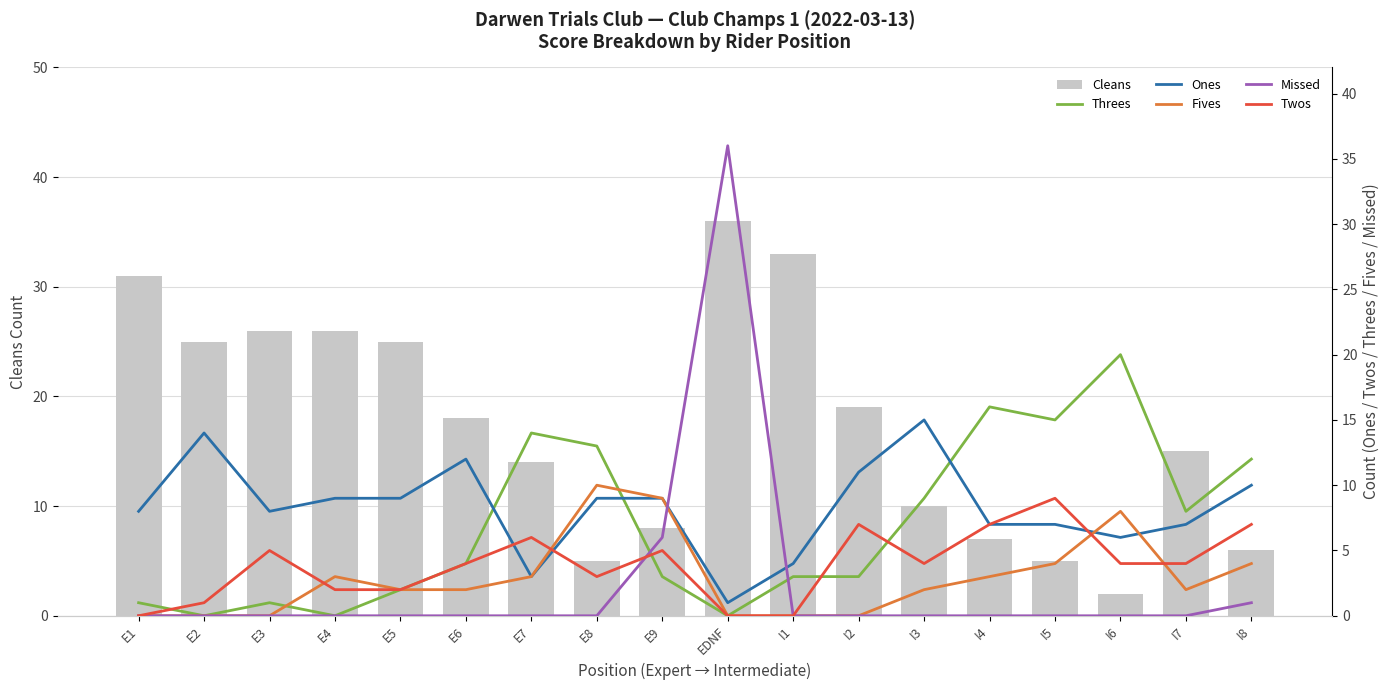

At which category is the sum across all series the highest?

EDNF